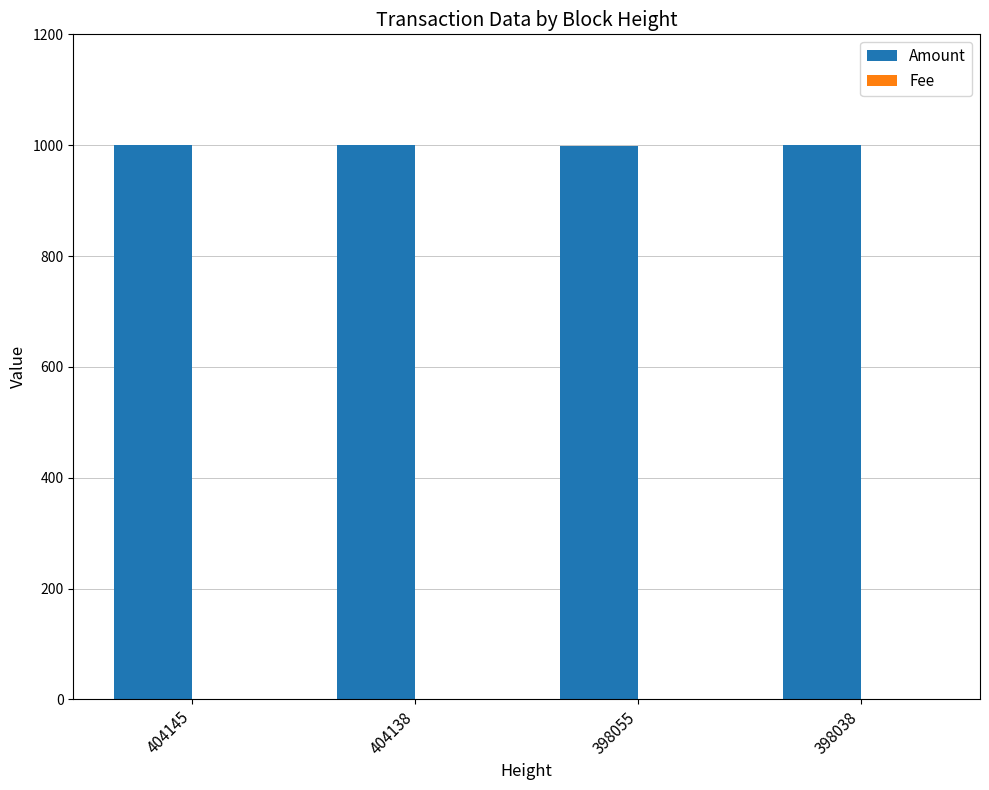

The Amount series shows 1727 at 404138. True or false?

False